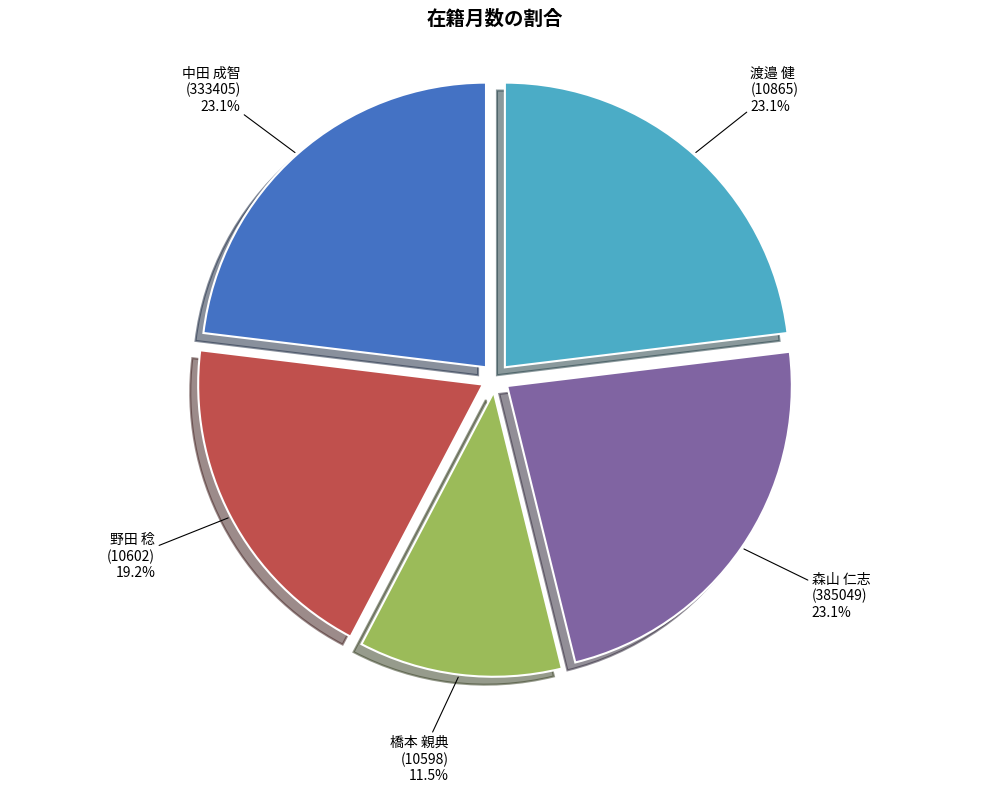

Count the number of slices in the pie.

5